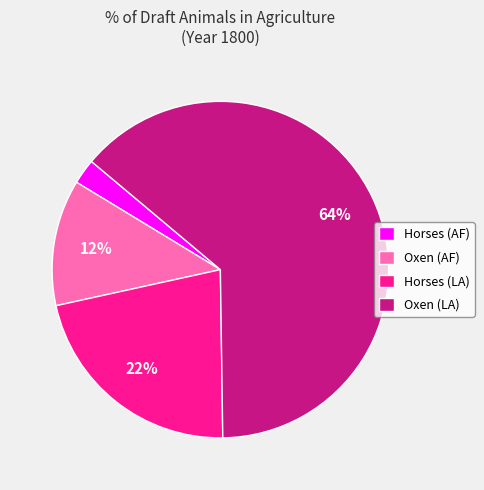

Which has a higher value, Horses (AF) or Horses (LA)?

Horses (LA)